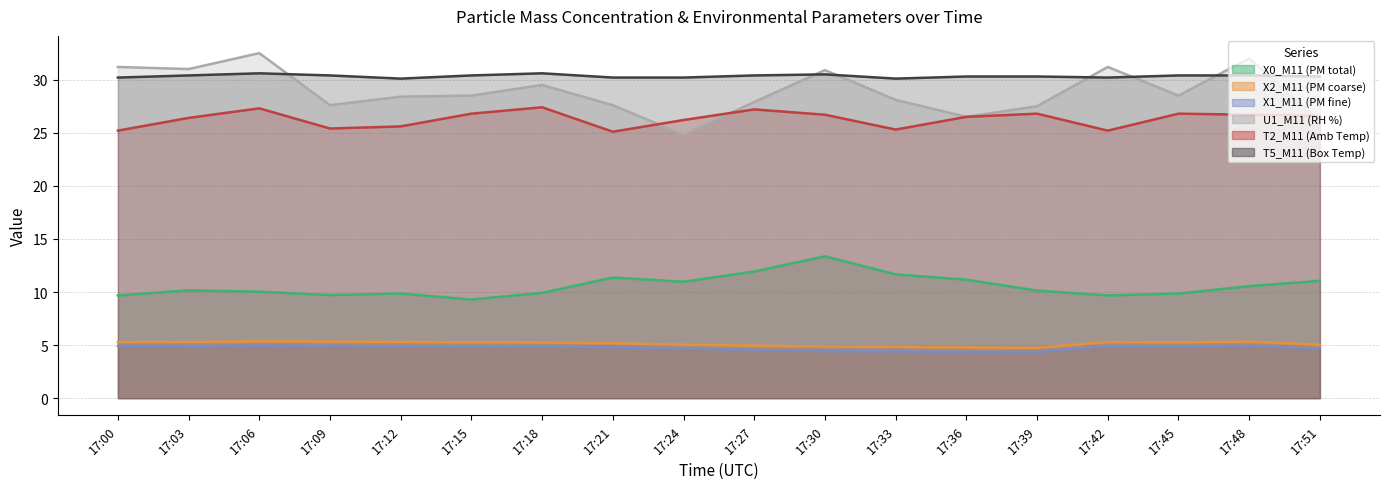

Where does the X2_M11 (PM coarse) series first go above 5?

17:00